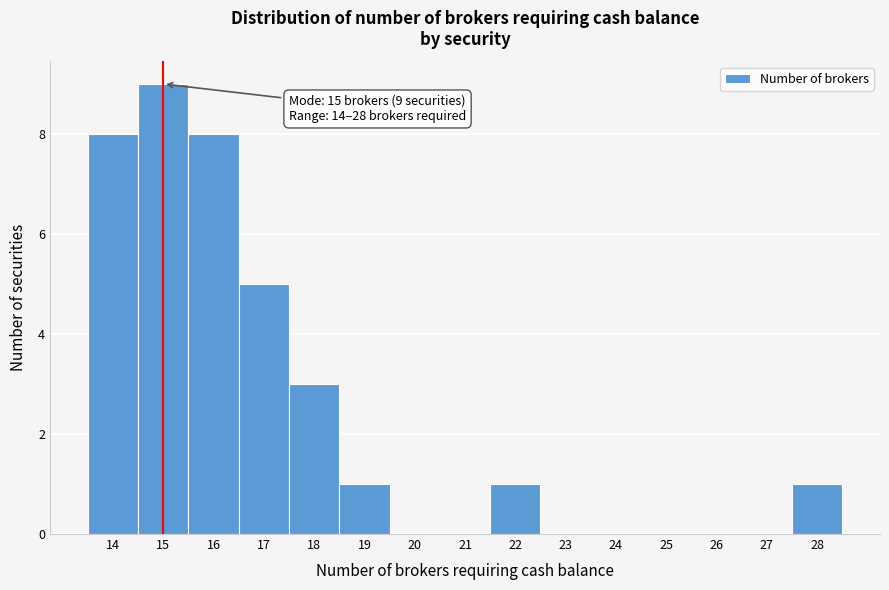

Over which range of the x-axis is the bar tallest?

14.5 to 15.5